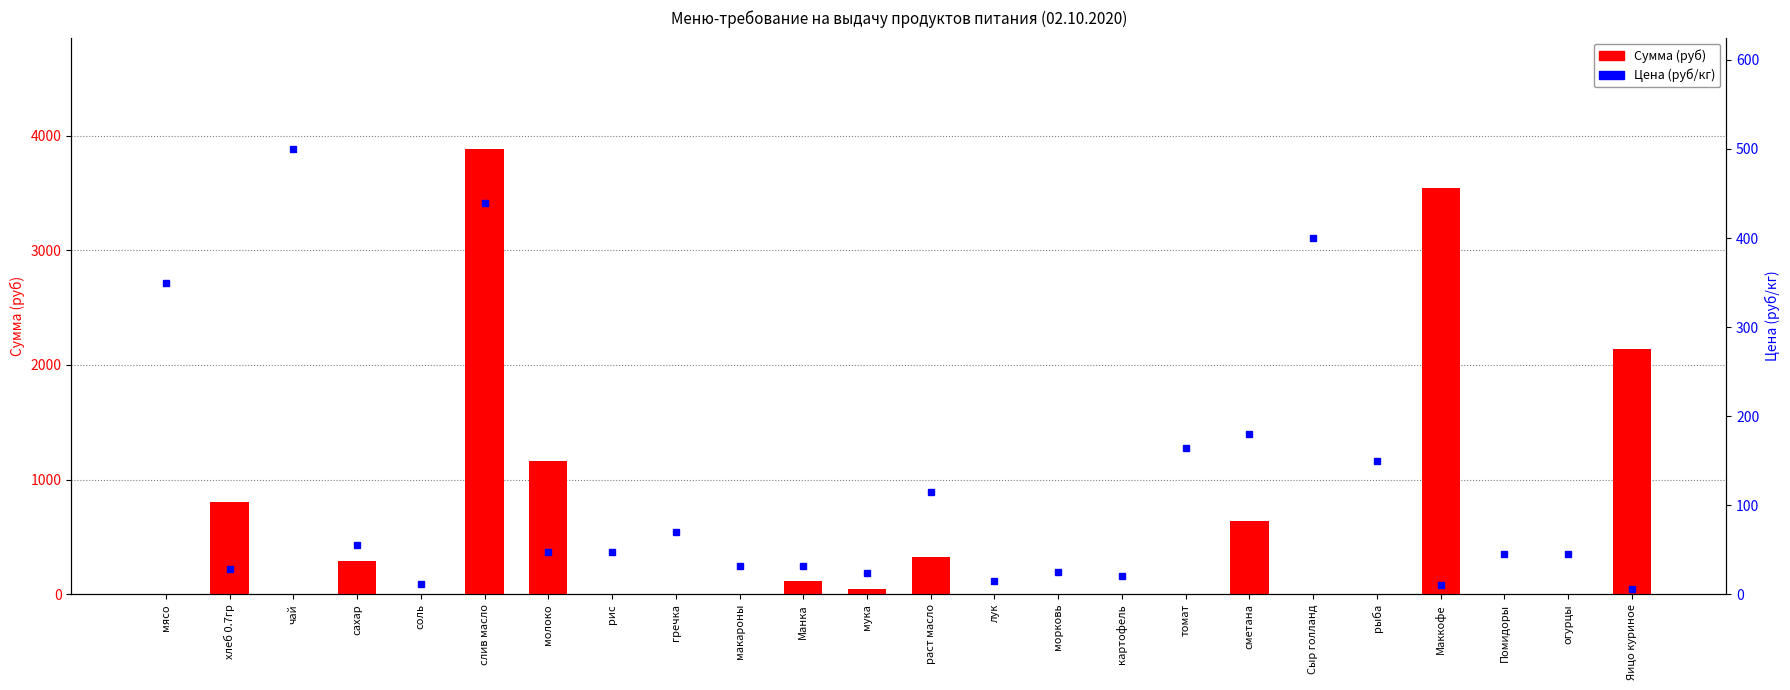

Reading left to right, extract all data points from this chart.

Сумма (руб): 0.0	809.1	0.0	292.1	4.2	3884.2	1164.7	0.0	0.0	0.0	113.3	42.5	325.7	0.0	0.0	0.0	0.0	637.2	0.0	0.0	3540.0	0.0	0.0	2136.0
Цена (руб/кг): 350.0	28.6	500.0	55.0	12.0	438.9	47.0	47.0	70.0	32.0	32.0	24.0	115.0	15.0	25.0	20.0	164.3	180.0	400.0	150.0	10.0	45.0	45.0	6.0